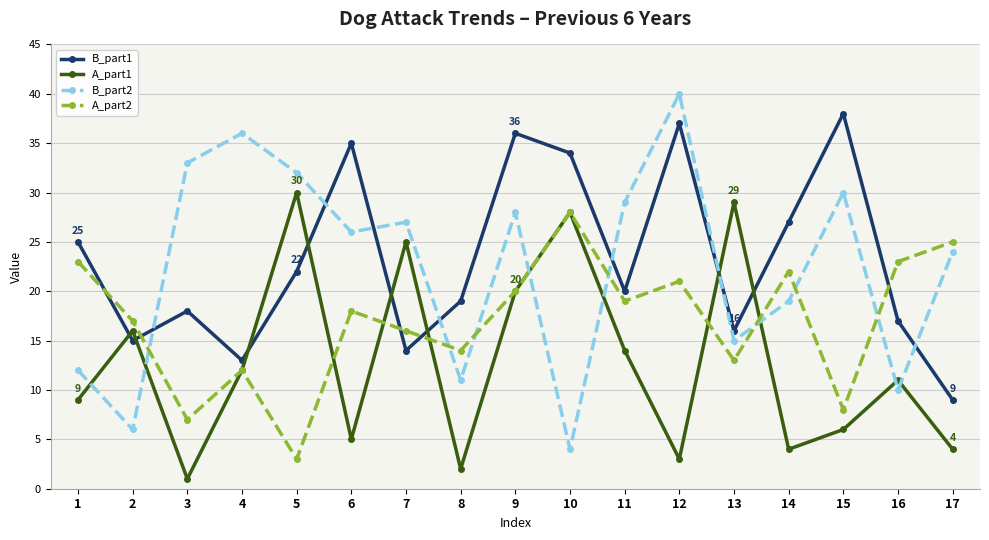

Which series has the largest total across all categories?

B_part1